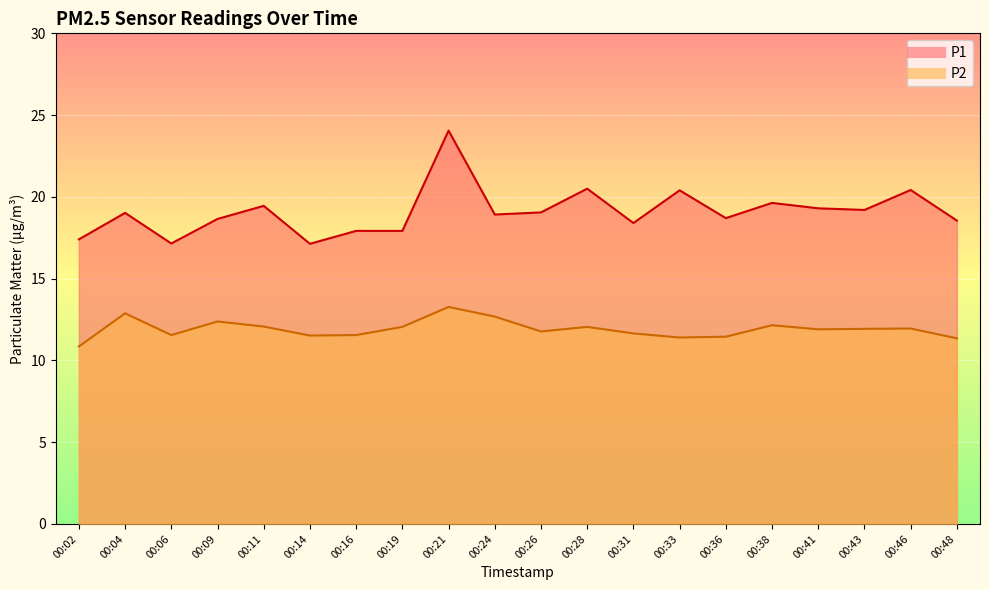

What is the difference between the maximum and minimum values in the P2 series?

2.4